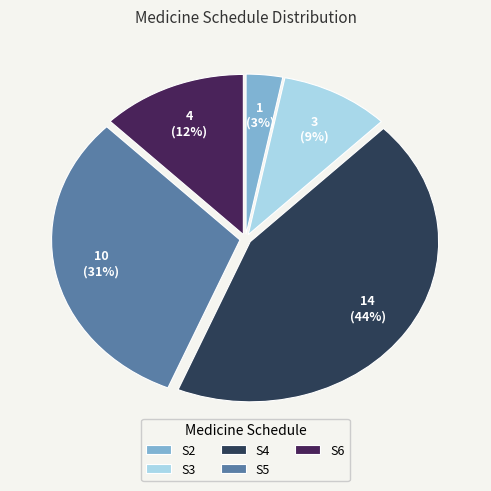

To the nearest percent, what is the difference between the largest and smallest slice percentages?

41%